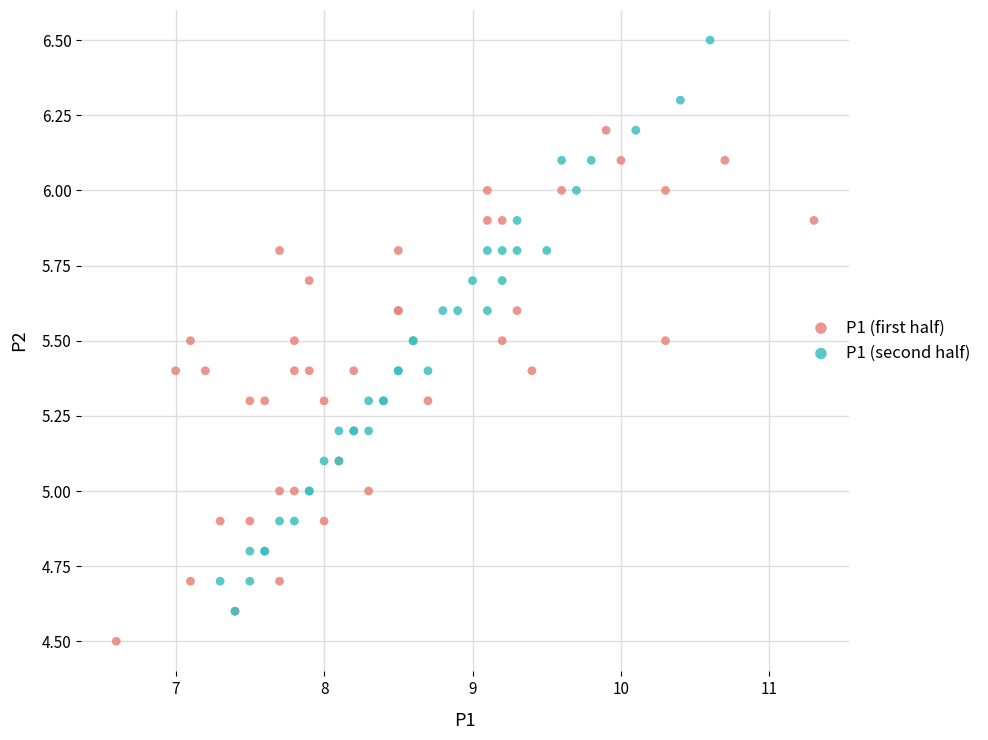

Which series reaches the maximum Y coordinate?

P1 (second half)